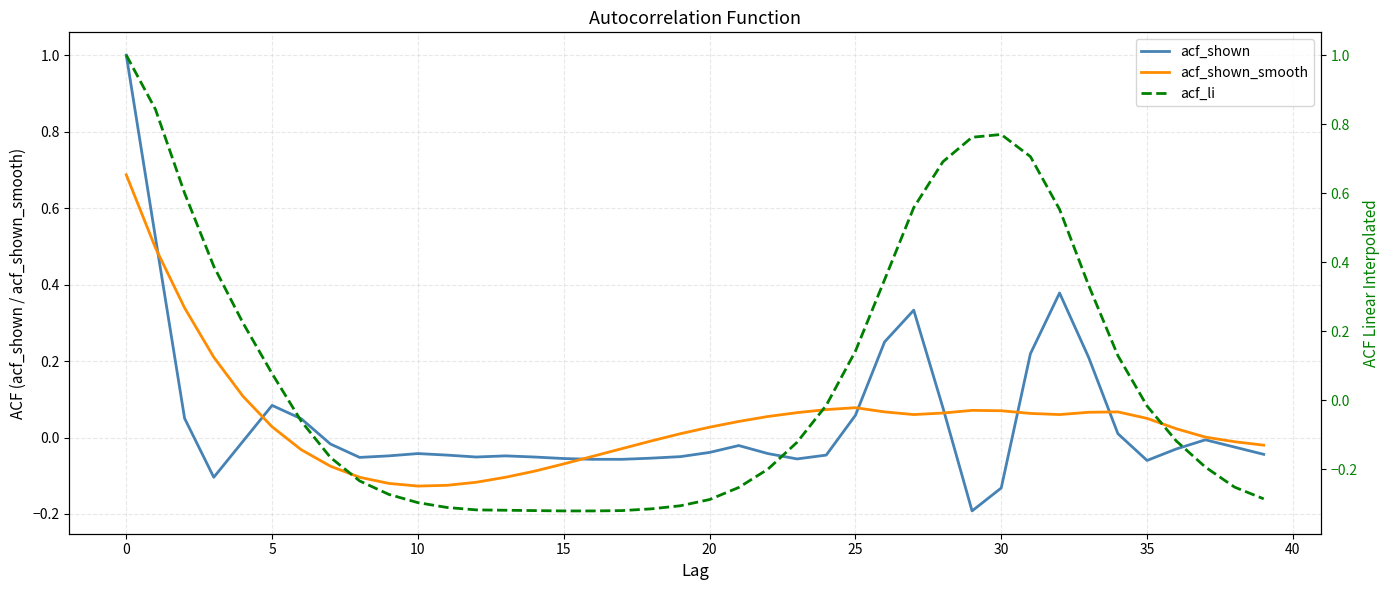

The acf_li series shows 0.7 at 10. True or false?

False